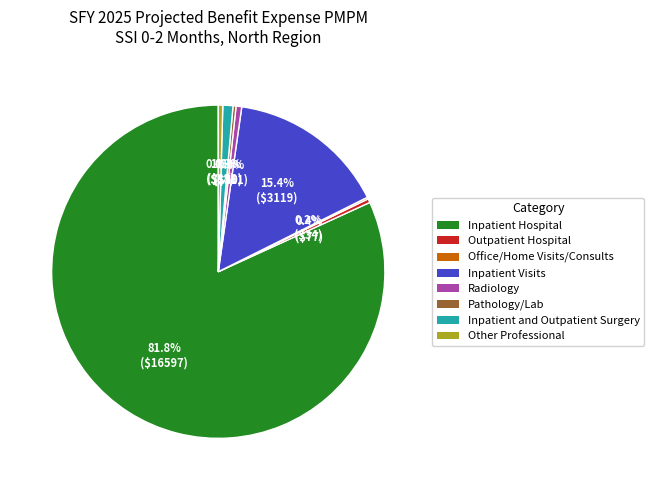

To the nearest percent, what is the combined percentage of Outpatient Hospital and Pathology/Lab?

1%